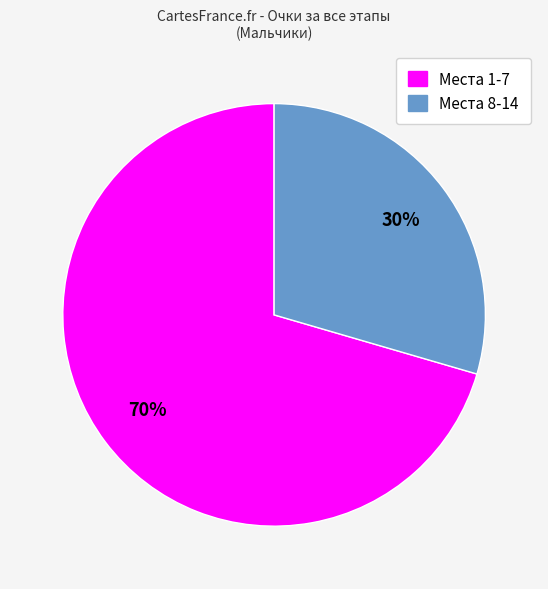

Does any single category account for the majority?

Yes